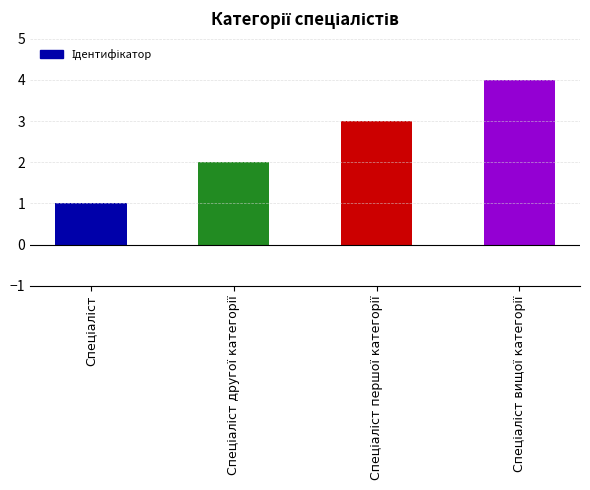

What is the greatest value displayed?

4